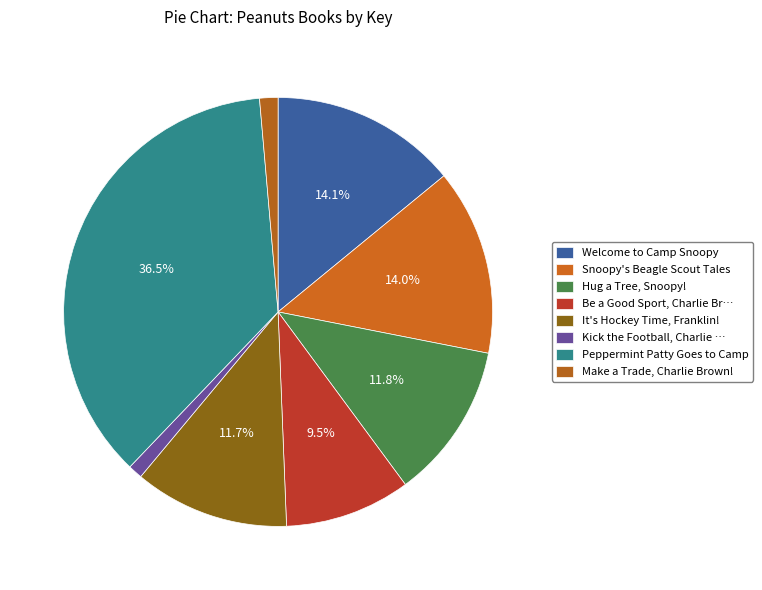

How many slices are in this pie chart?

8